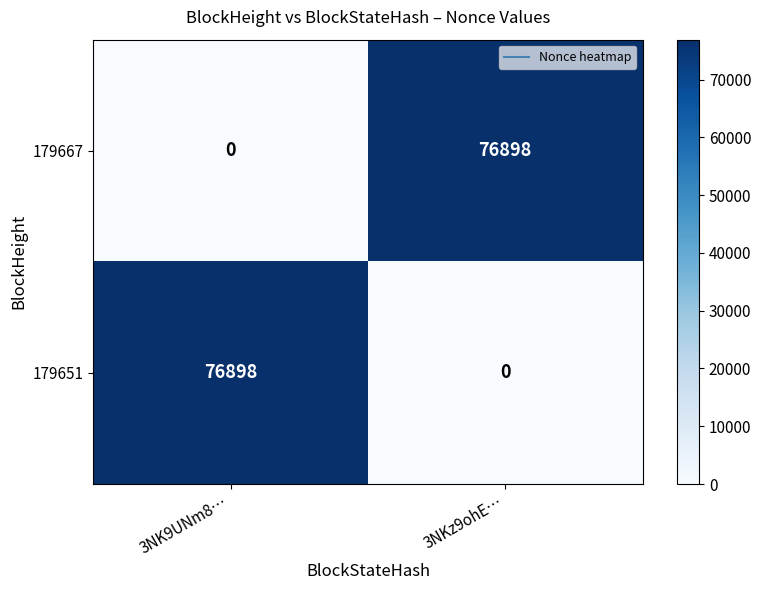

What is the total value across all series at 3NKz9ohE…?

76898